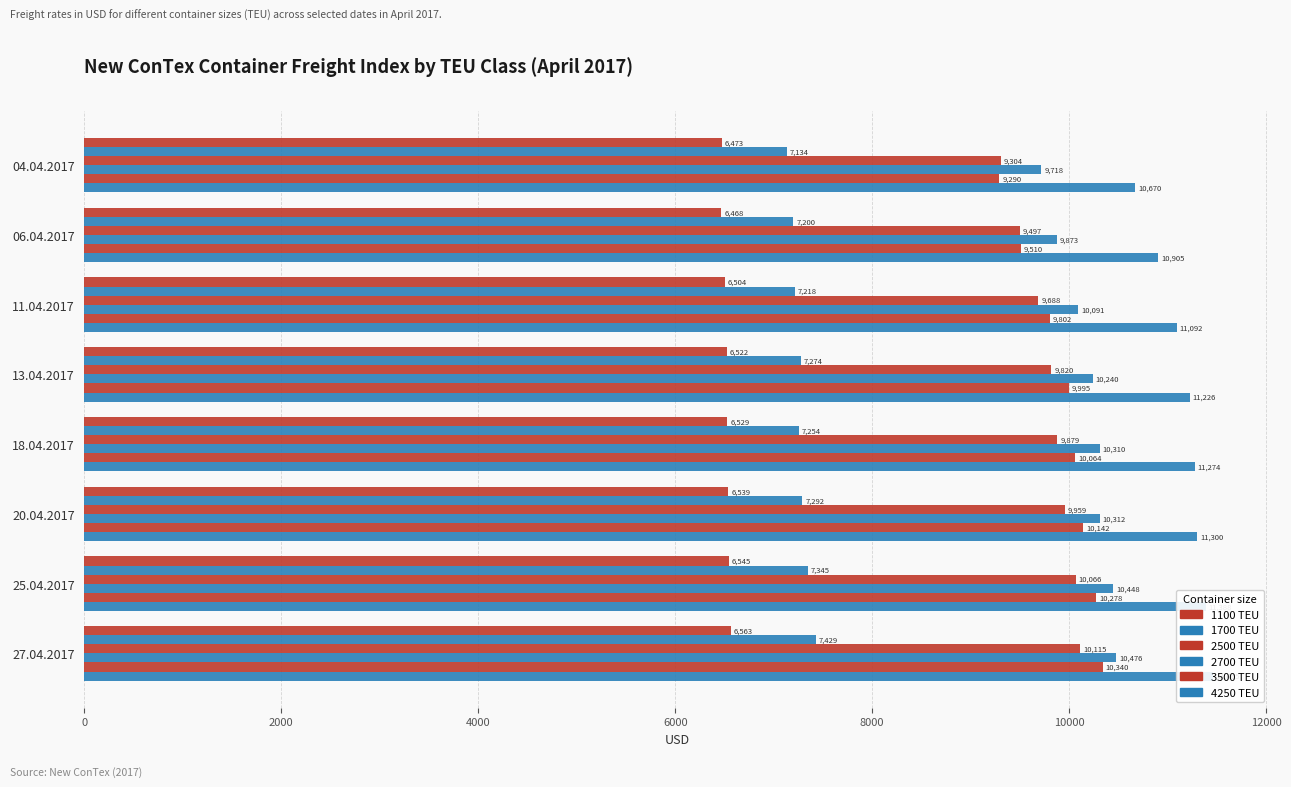

At which category is the sum across all series the highest?

27.04.2017